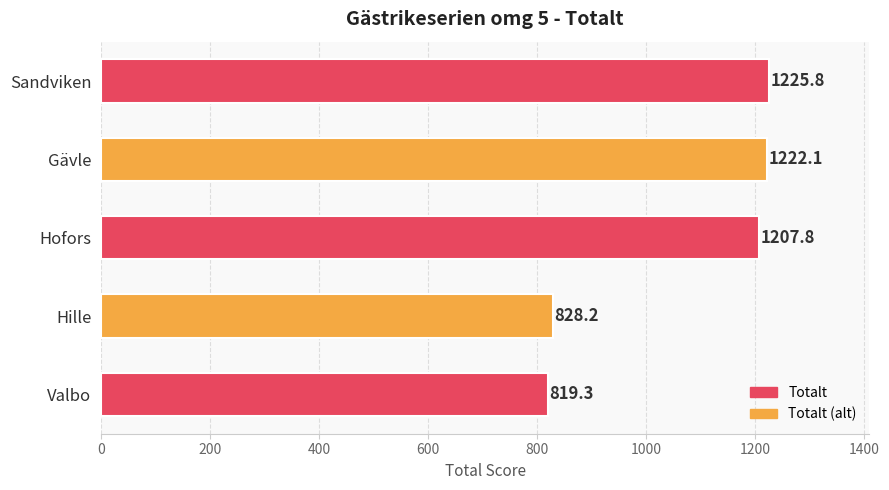

Reading bottom to top, extract all data points from this chart.

Valbo=819.3	Hille=828.2	Hofors=1207.8	Gävle=1222.1	Sandviken=1225.8